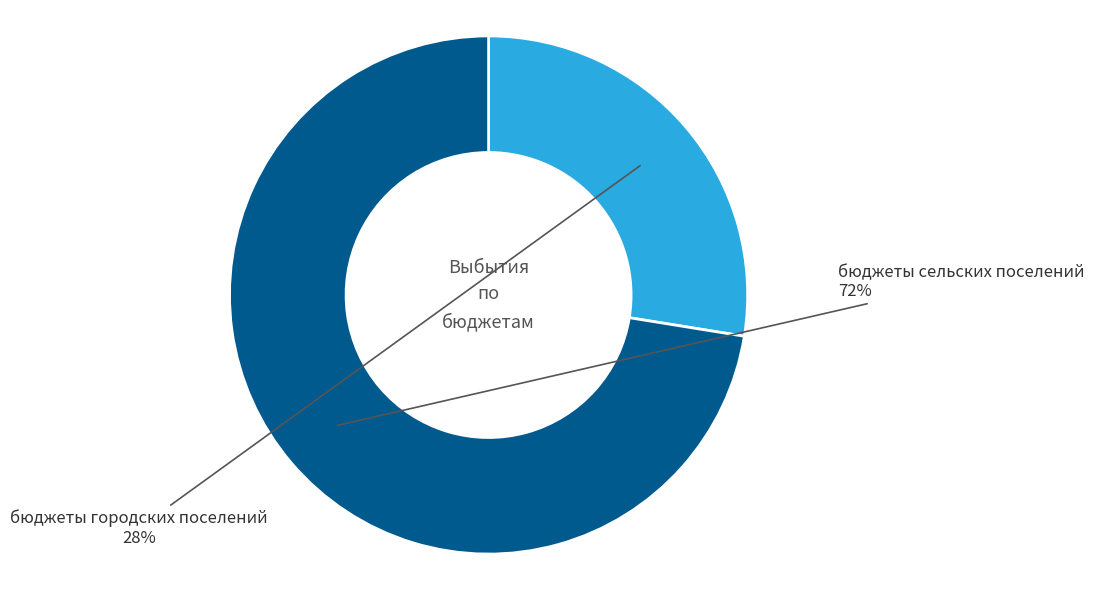

Is there any slice that represents more than half of the pie?

Yes